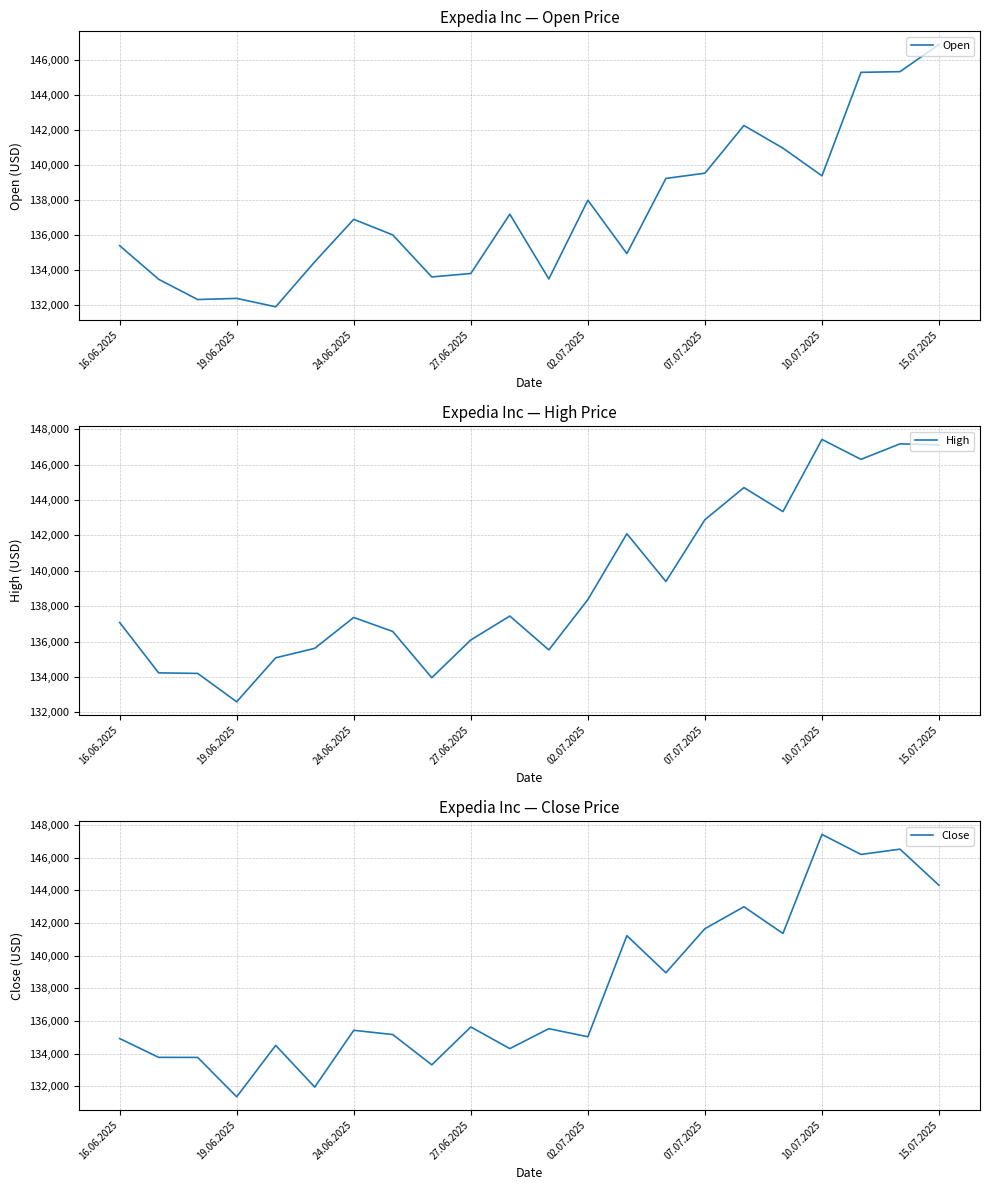

What is the maximum value for Open?

146894